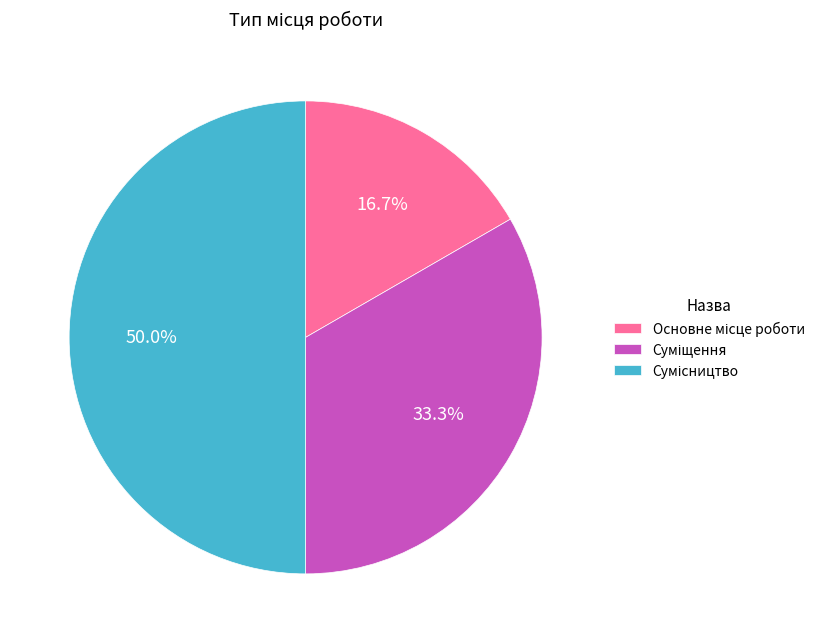

Which category has the smallest portion of the pie?

Основне місце роботи